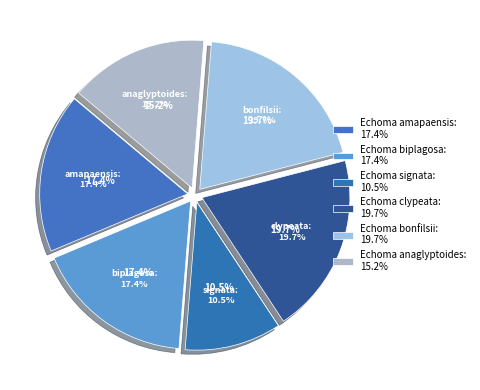

The Echoma clypeata slice represents 20% of the pie. True or false?

True